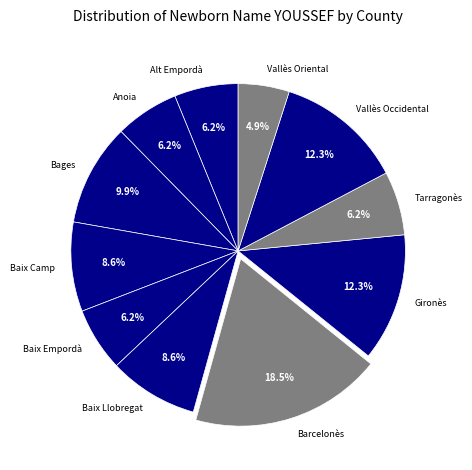

Count the number of slices in the pie.

11